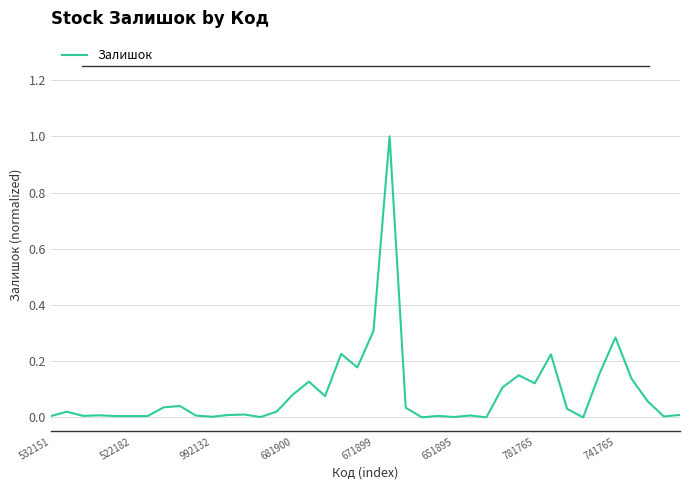

How many lines are shown in the chart?

1